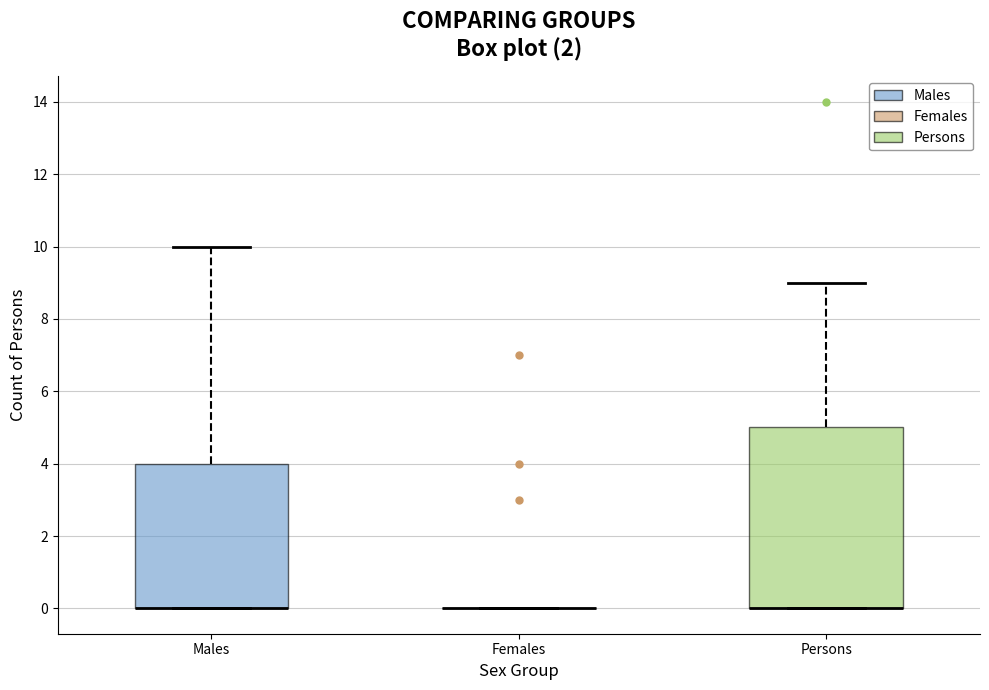

Comparing the boxes themselves (not the whiskers), which one is the tallest?

Persons